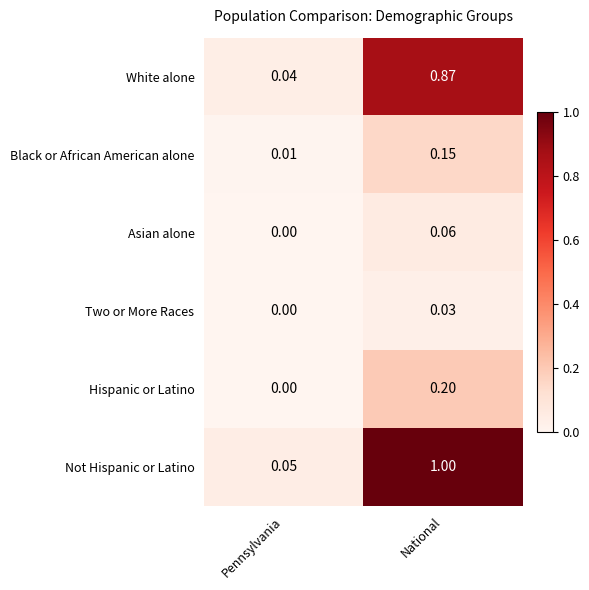

Rank the categories by Two or More Races value from highest to lowest.

National, Pennsylvania